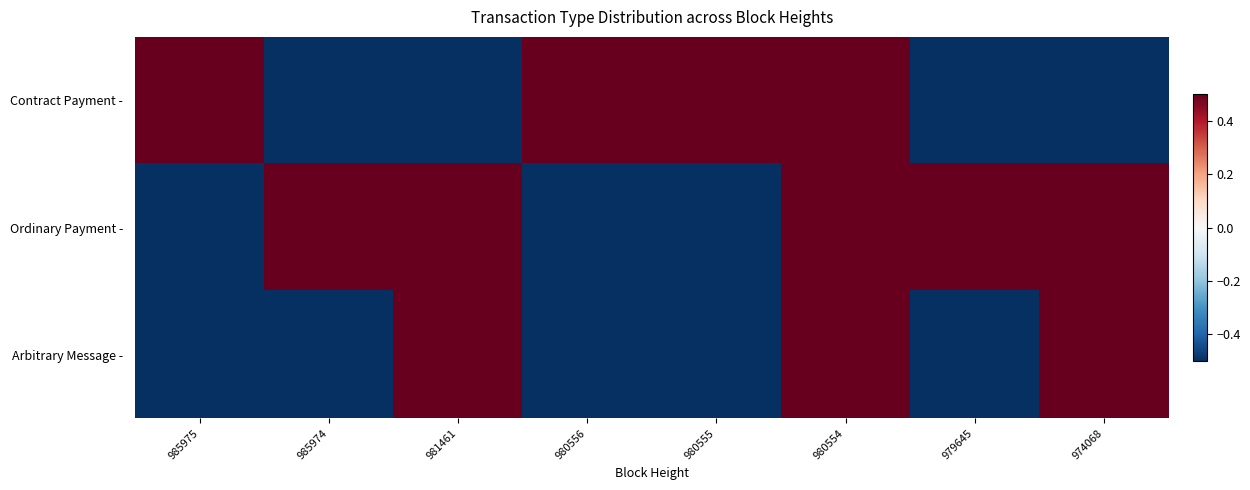

How many distinct data groups are displayed?

3